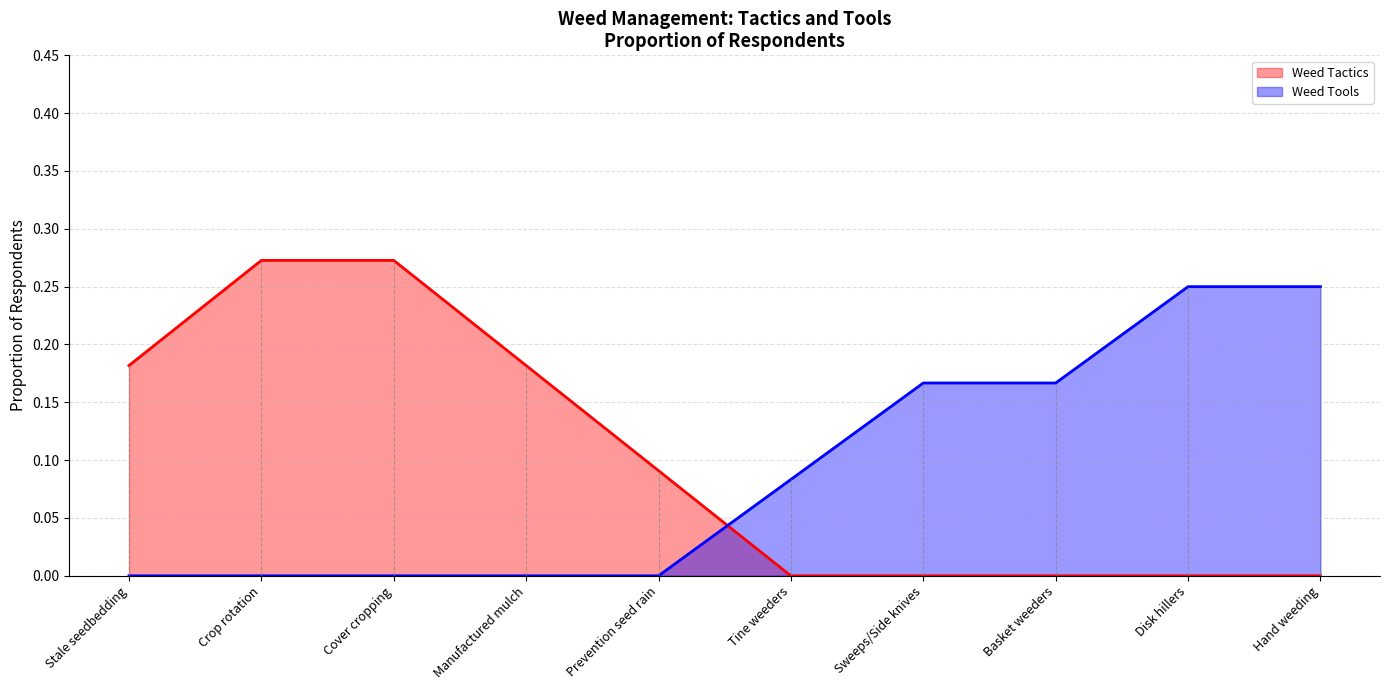

How many intersections are there between Weed Tactics (line) and Weed Tools (line)?

1